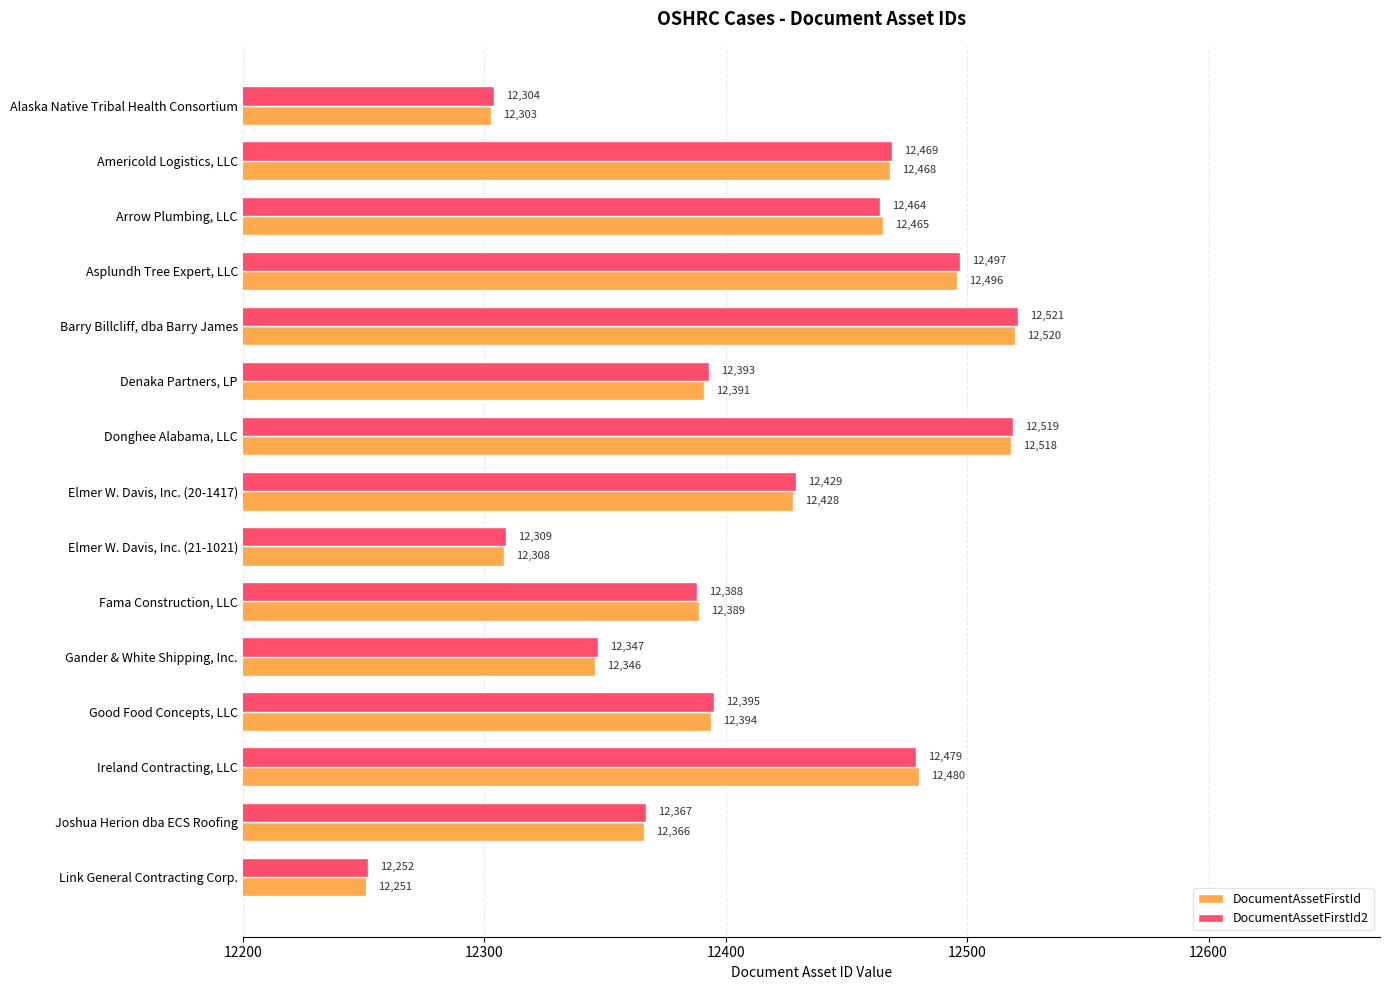

At which label does DocumentAssetFirstId reach its peak?

Barry Billcliff, dba Barry James